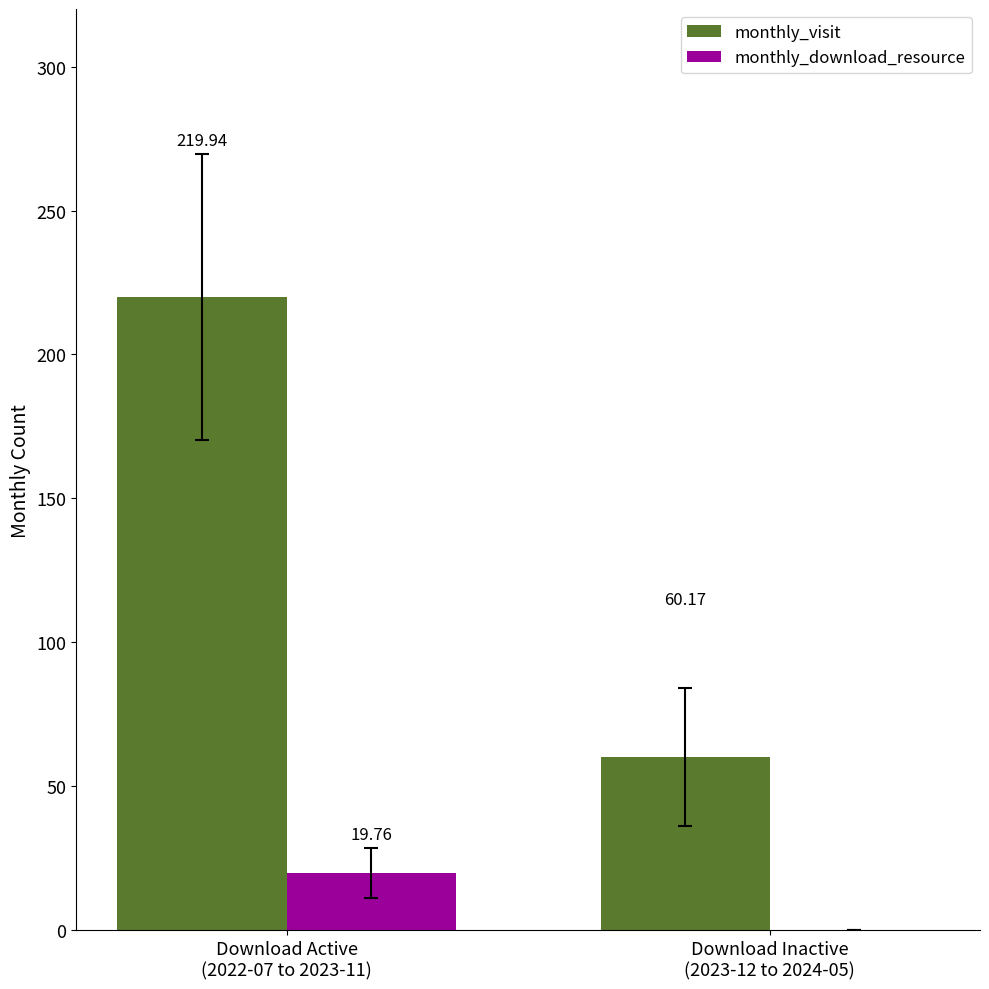

What is the sum of all monthly_download_resource values?

19.8